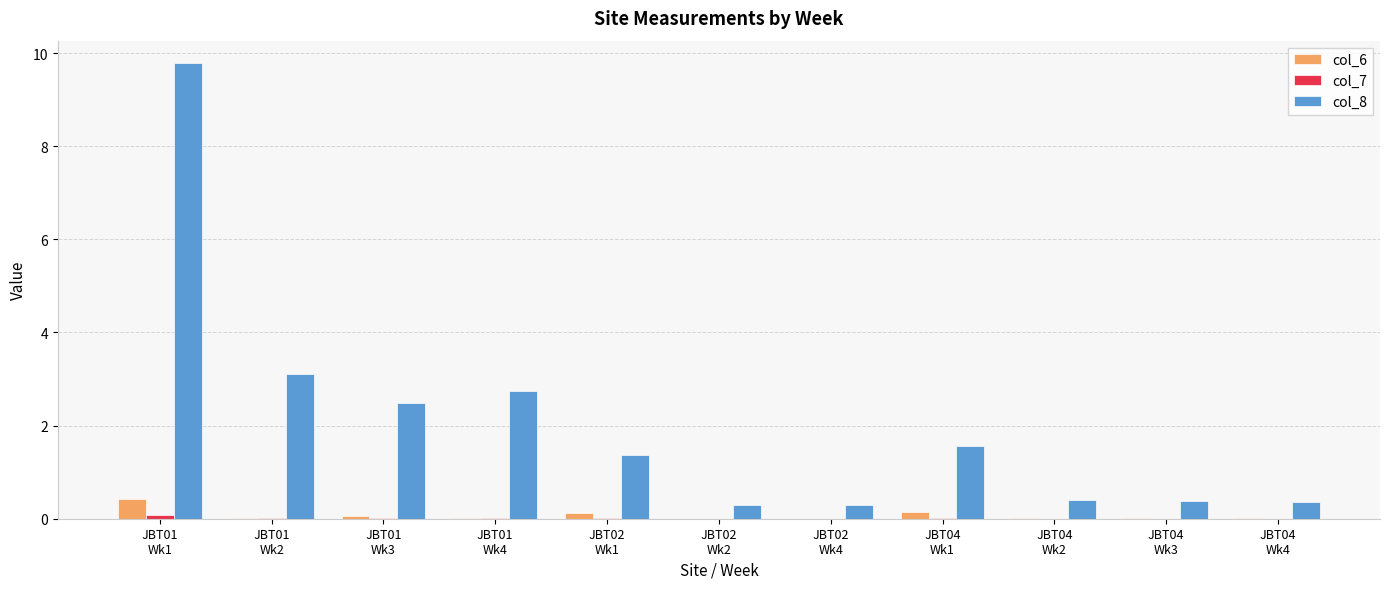

What is the maximum value shown in the chart?

9.8